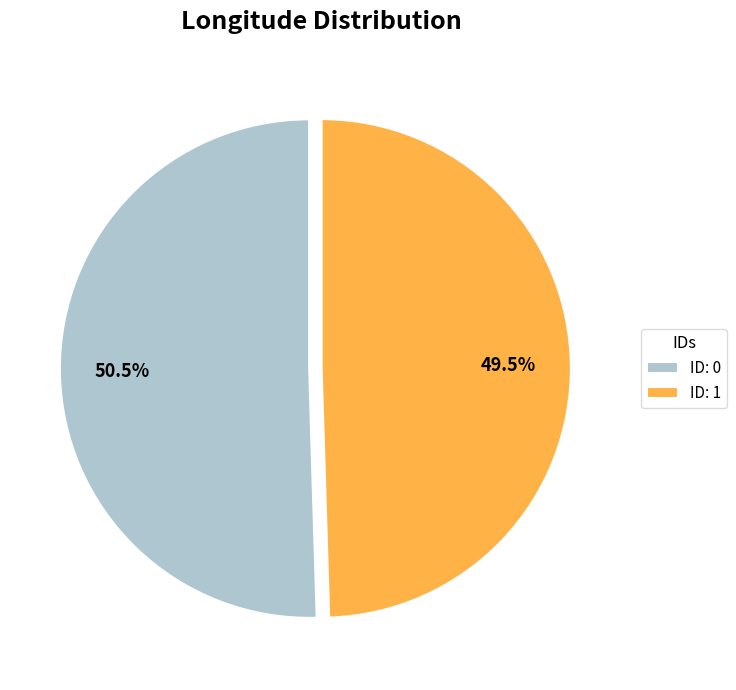

How many segments does this pie chart have?

2